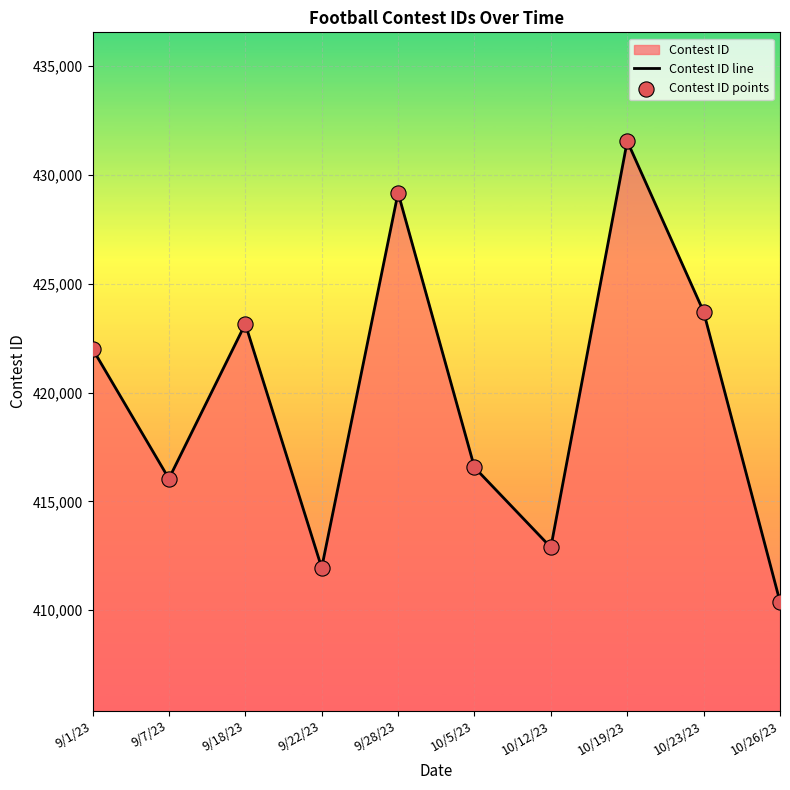

At how many categories does at least one series exceed 425855?

2